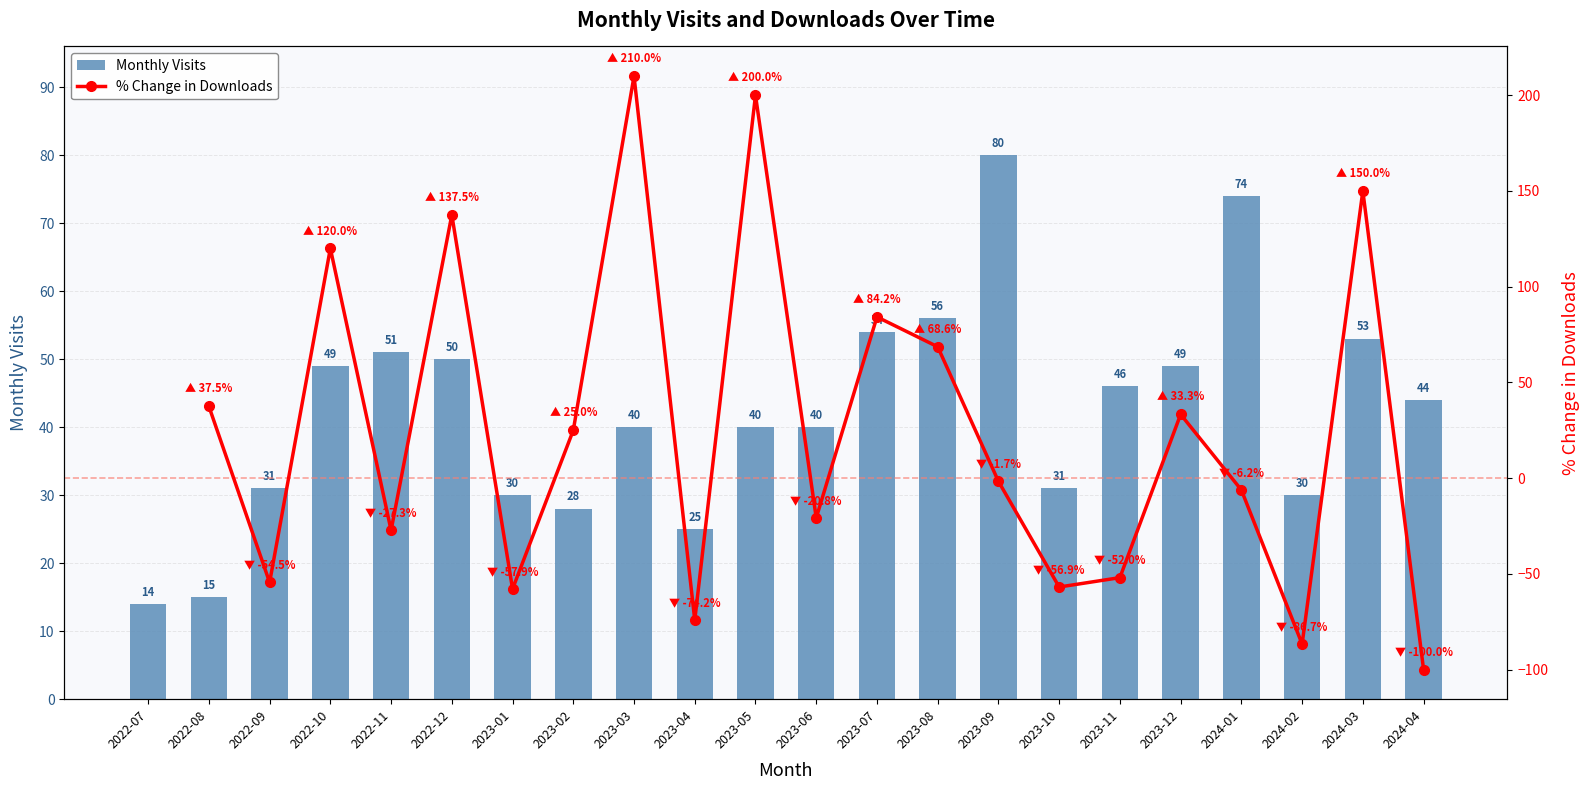

What is the difference between the second highest and minimum values?

60